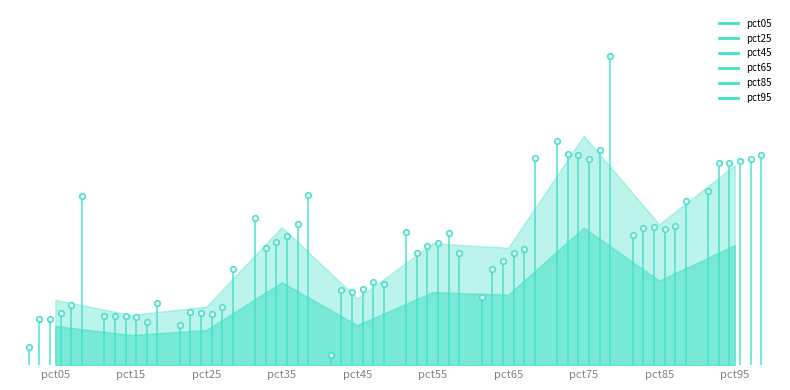

Which series has the largest total across all categories?

pct95